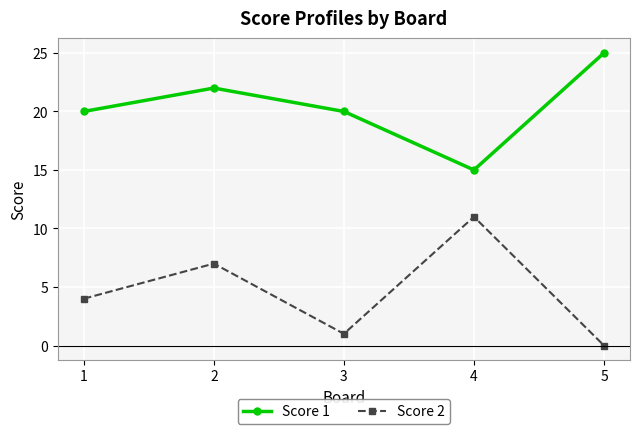

The Score 2 series shows 1 at 3. True or false?

True